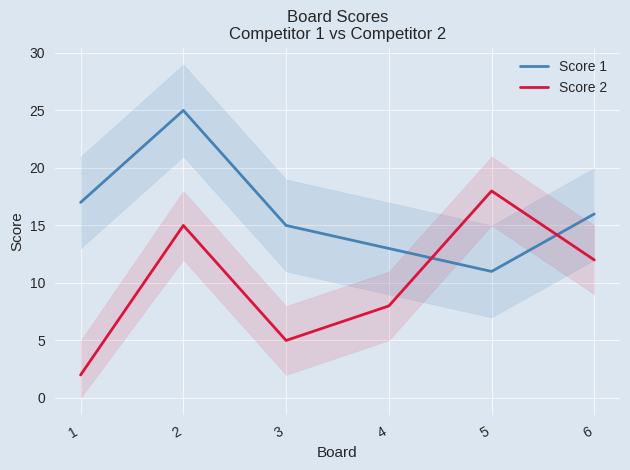

At which category is the sum across all series the highest?

2